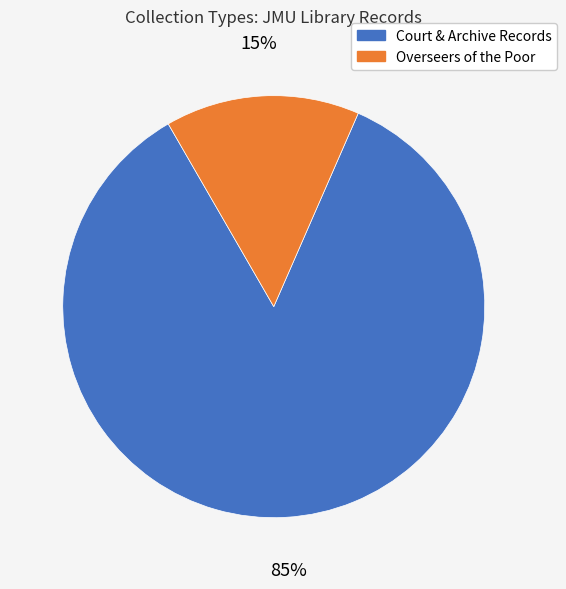

To the nearest percent, what is the difference between the largest and smallest slice percentages?

70%